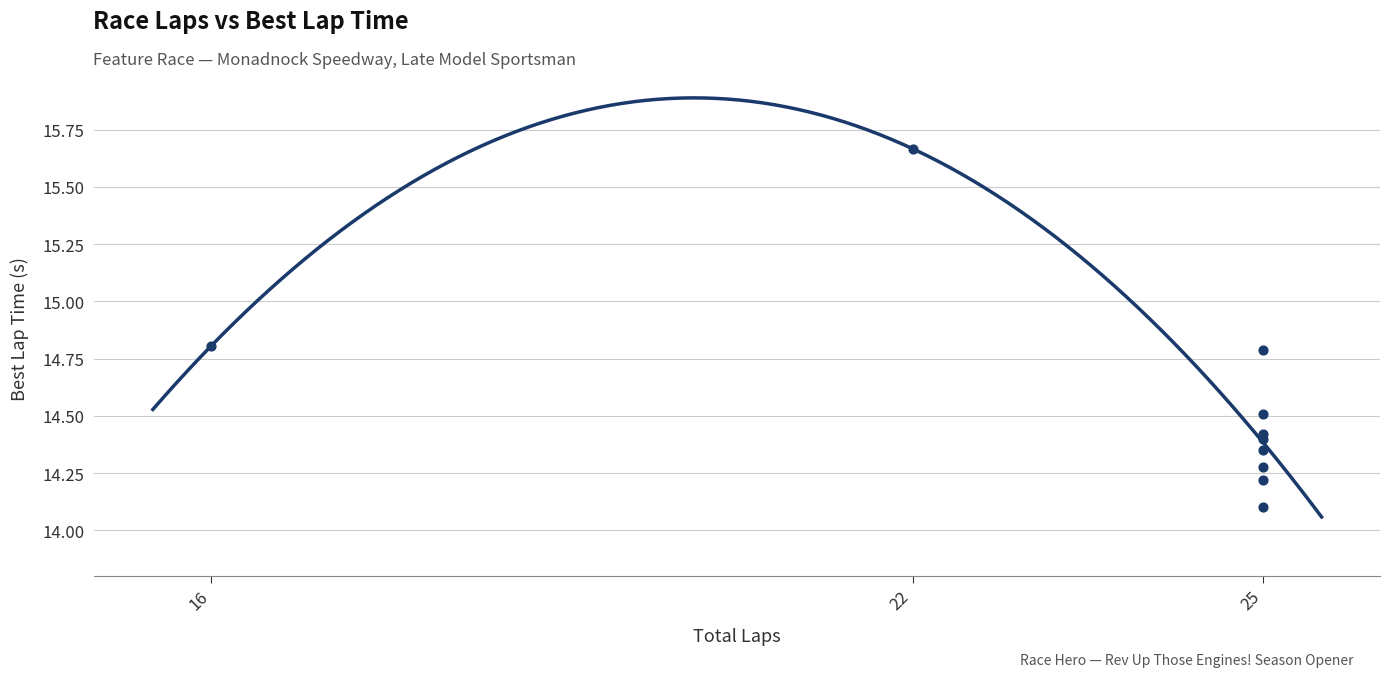

What Y value in the scatter plot is closest to 14?

14.1